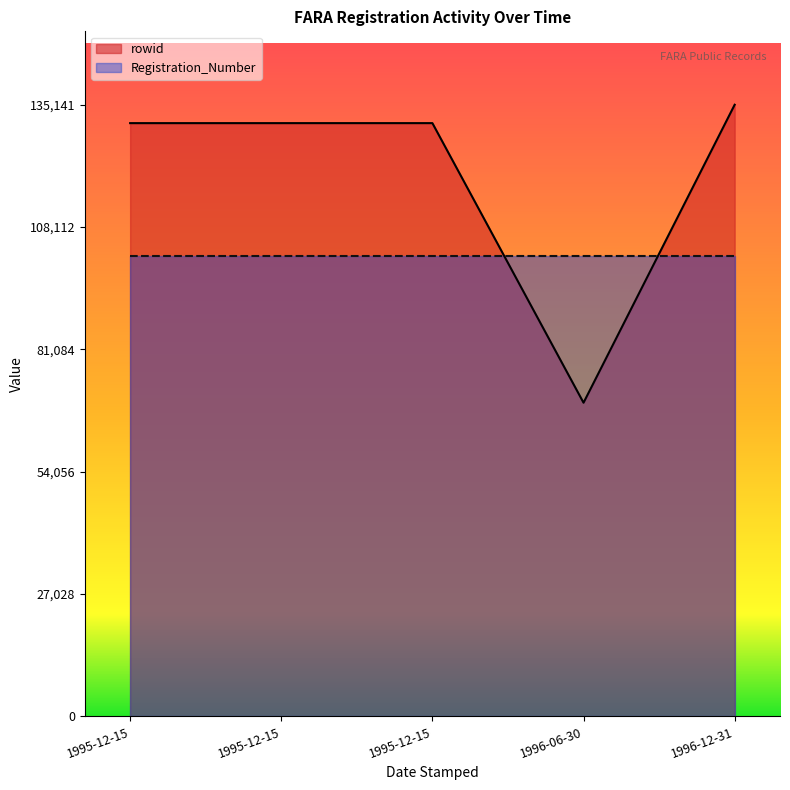

Rank the series at 1995-12-15 from lowest to highest value.

Registration_Number, rowid